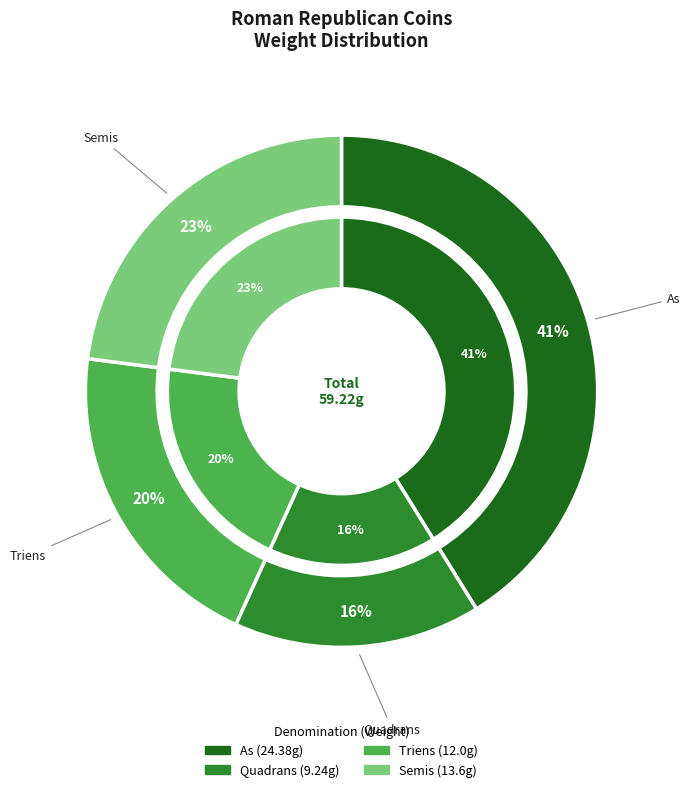

Count the number of slices in the pie.

4